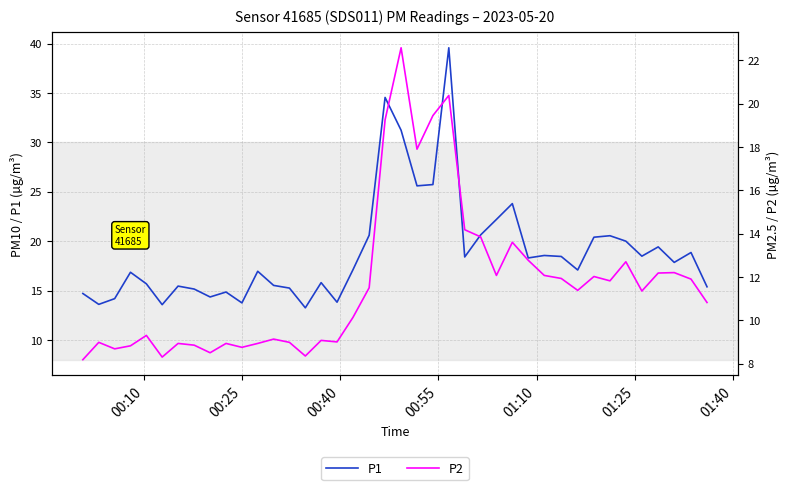

What is the difference between the second highest and second lowest values in the P1 series?

21.0